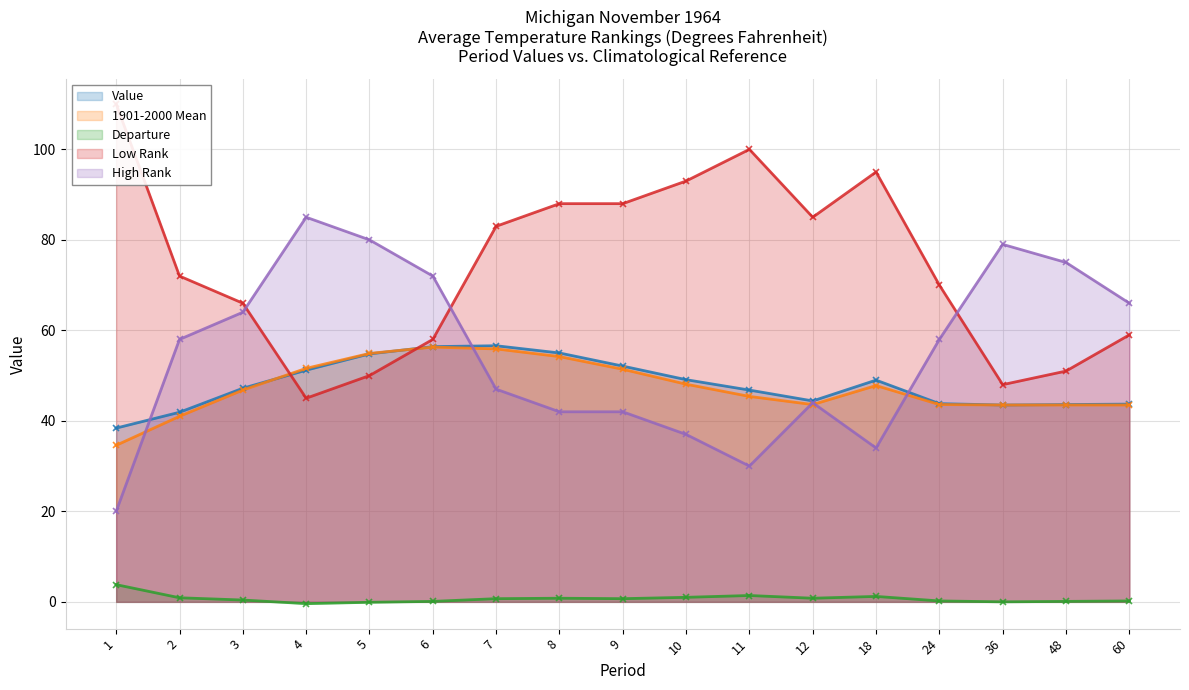

True or false: Value line and Departure line intersect in this chart.

False